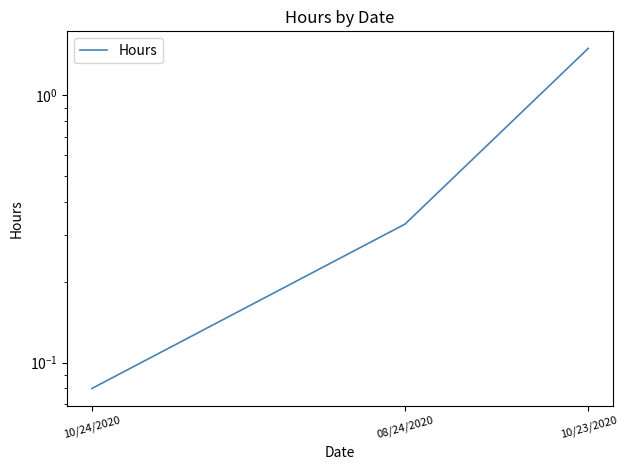

Where is the data nearest to the value 0?

10/24/2020